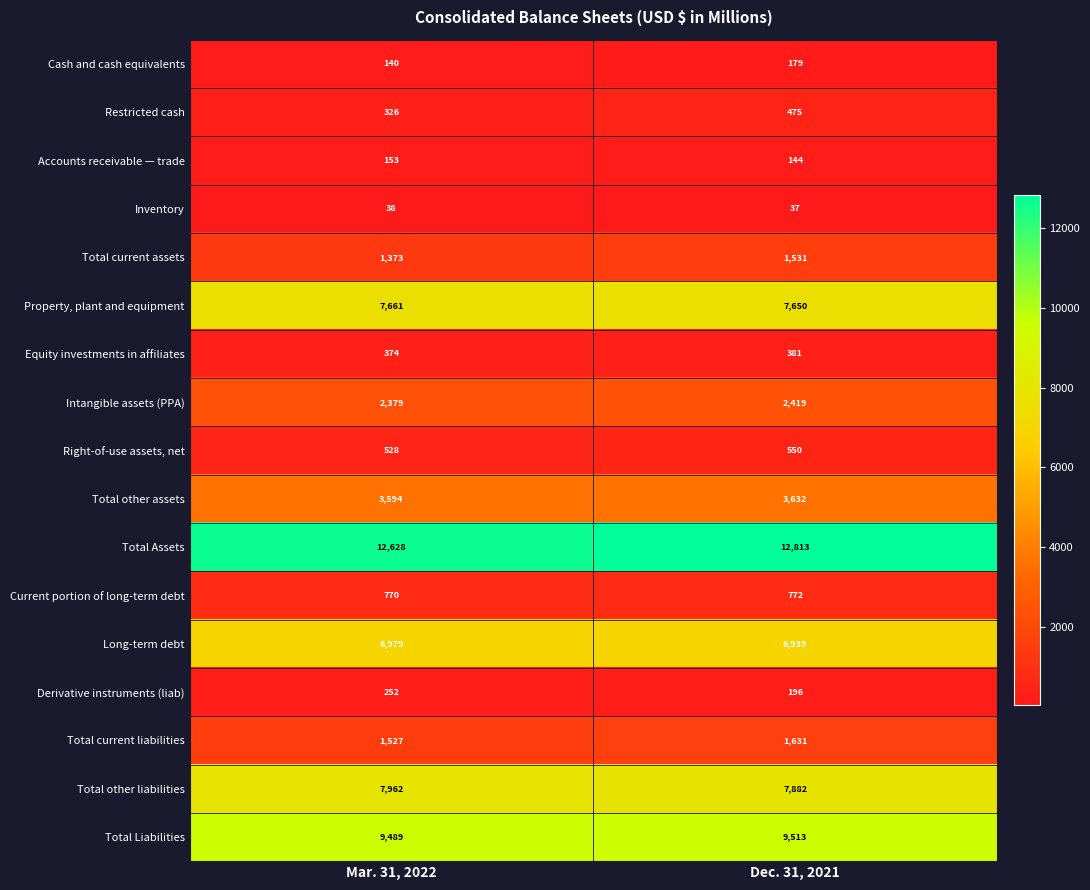

What is the difference between the Derivative instruments (liab) values at Dec. 31, 2021 and Mar. 31, 2022?

56